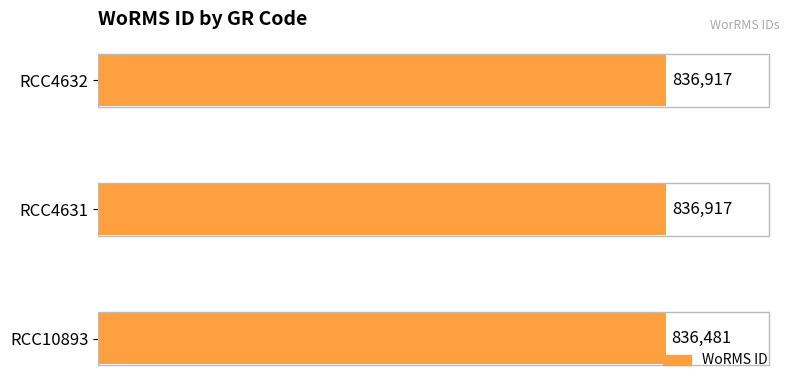

Does the chart contain any negative values?

No